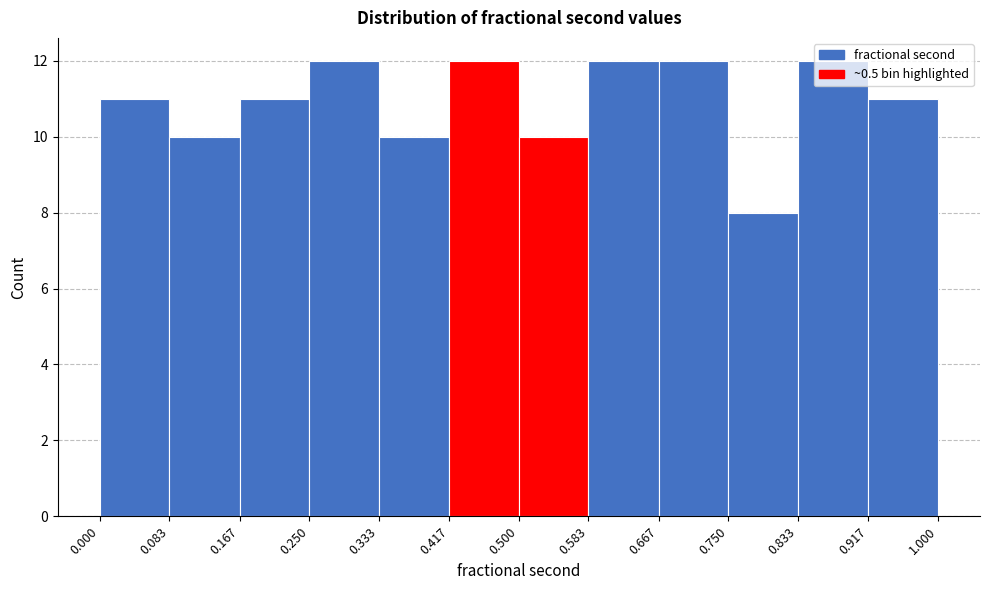

Reading left to right, transcribe this chart: for each bar, give the range it covers on the x-axis and its height. The values are not printed on the chart, so give them approximately, as read against the axis.

0.000 to 0.083: 11
0.083 to 0.167: 10
0.167 to 0.250: 11
0.250 to 0.333: 12
0.333 to 0.417: 10
0.417 to 0.500: 12
0.500 to 0.583: 10
0.583 to 0.667: 12
0.667 to 0.750: 12
0.750 to 0.833: 8
0.833 to 0.917: 12
0.917 to 1.000: 11